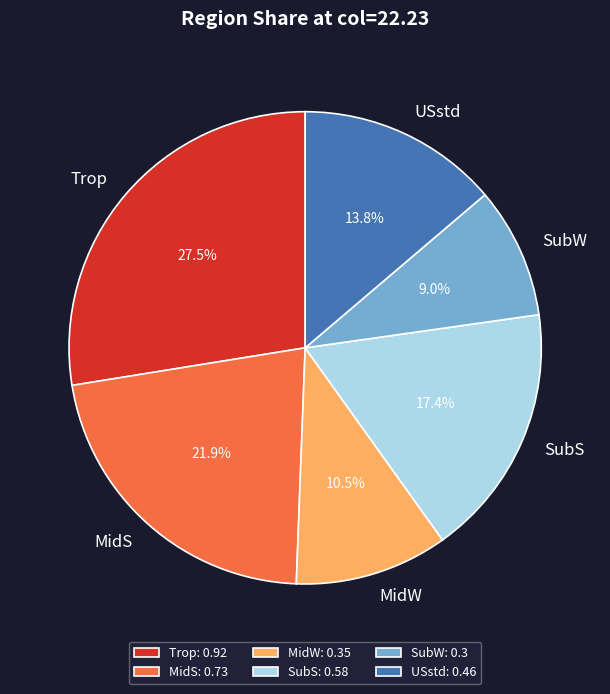

Which category has the smallest portion of the pie?

SubW